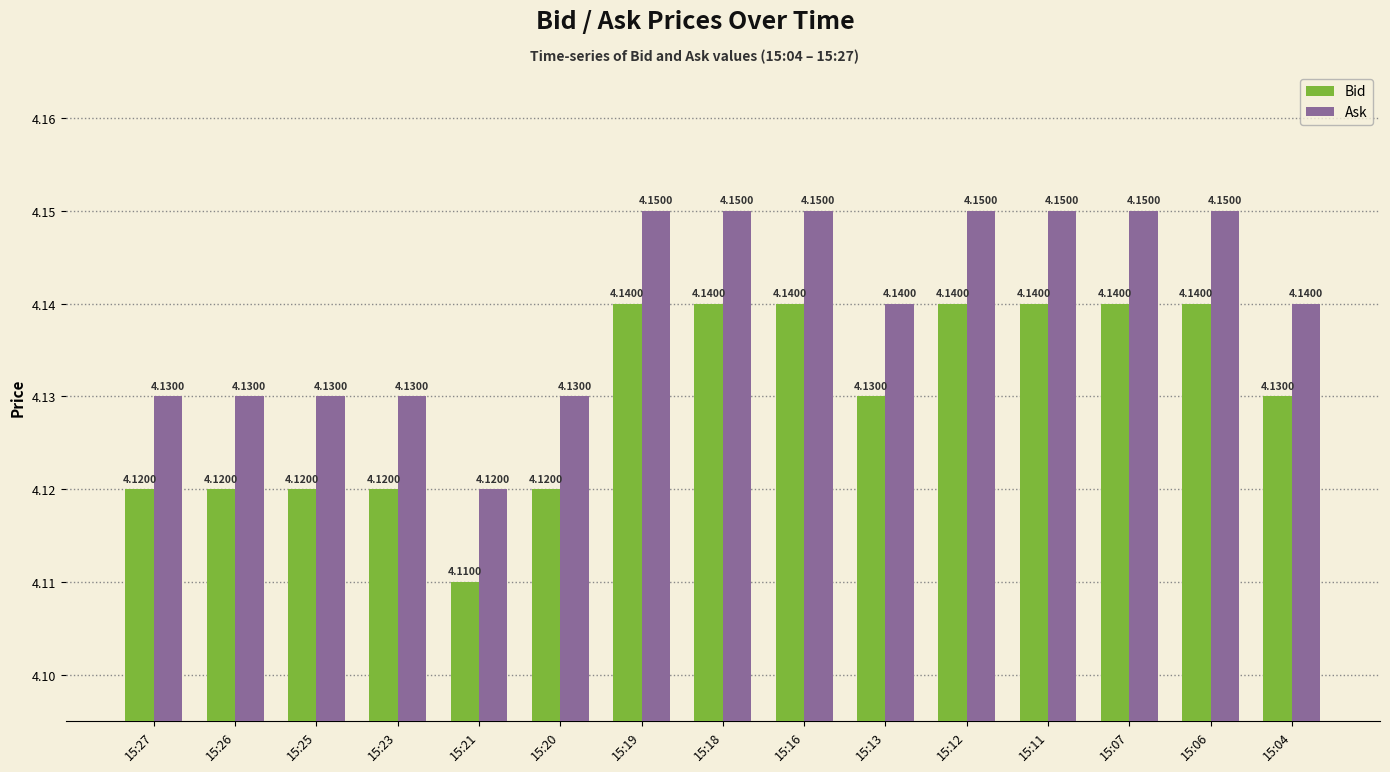

Where is Ask nearest to the value 4?

15:21